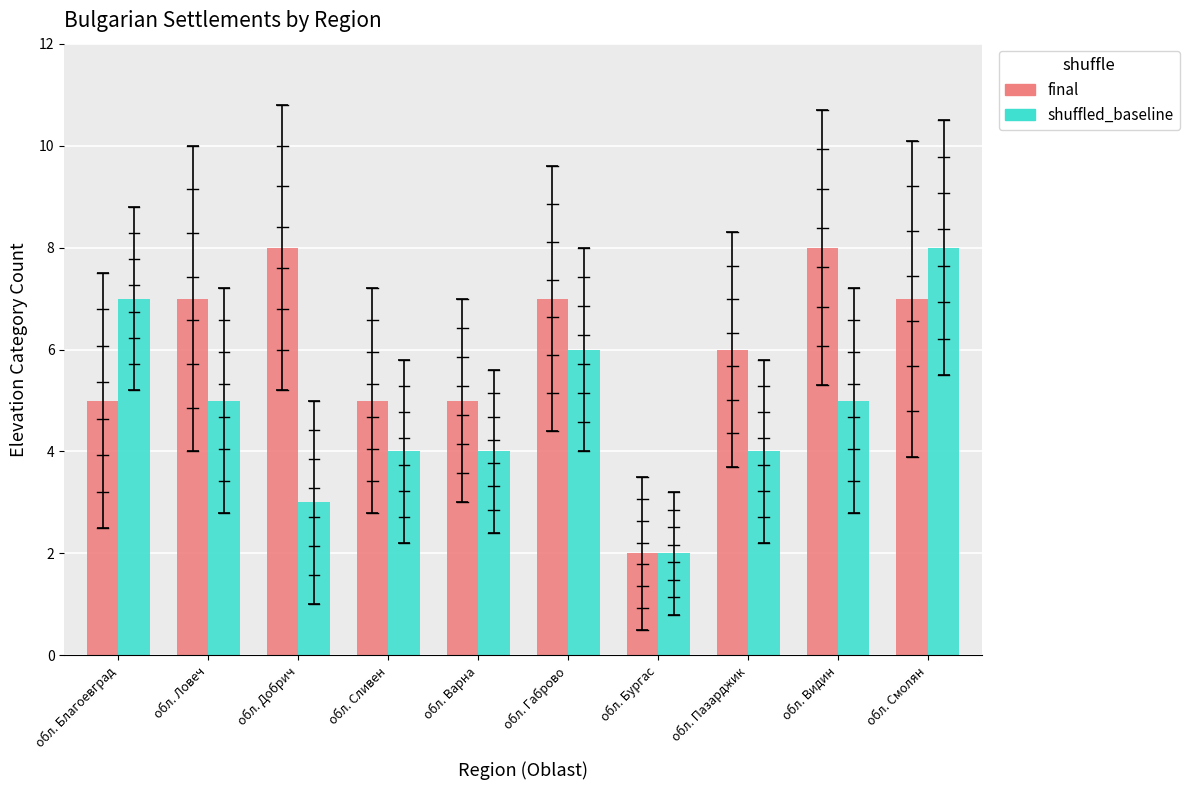

Between обл. Габрово and обл. Смолян, which is larger?

обл. Габрово